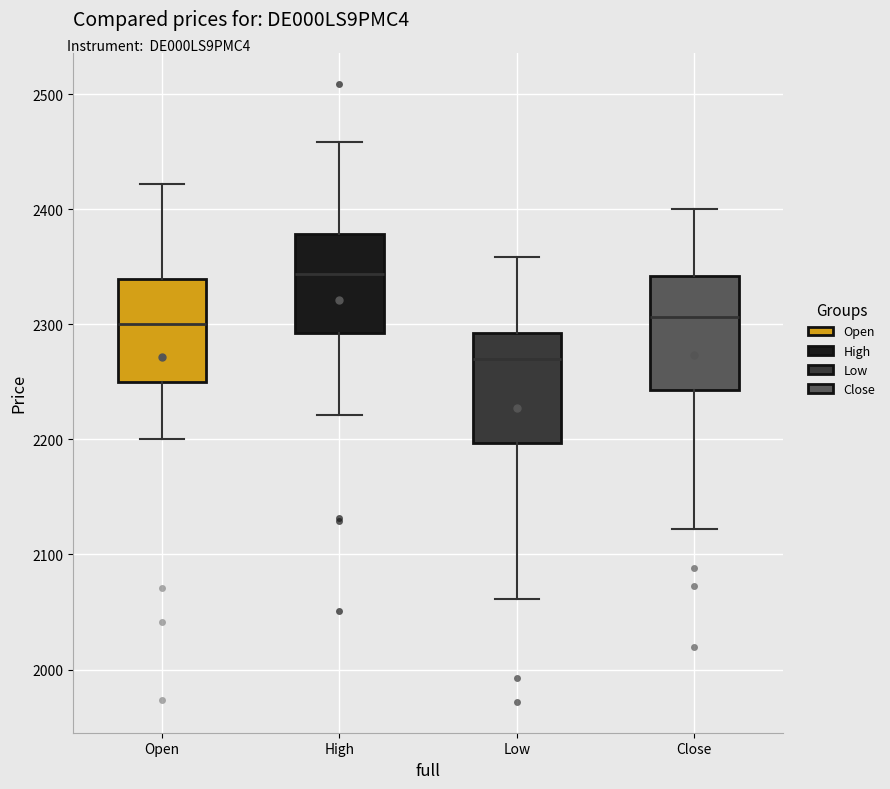

Reading left to right, read every box against the y-axis: the position of its median line, the range the box covers, and the ends of its whiskers. The values are not printed on the chart, so give them approximately, as read against the axis.

Open: median 2300, box 2250 to 2340, whiskers 2200 to 2420
High: median 2340, box 2290 to 2380, whiskers 2220 to 2460
Low: median 2270, box 2200 to 2290, whiskers 2060 to 2360
Close: median 2310, box 2240 to 2340, whiskers 2120 to 2400